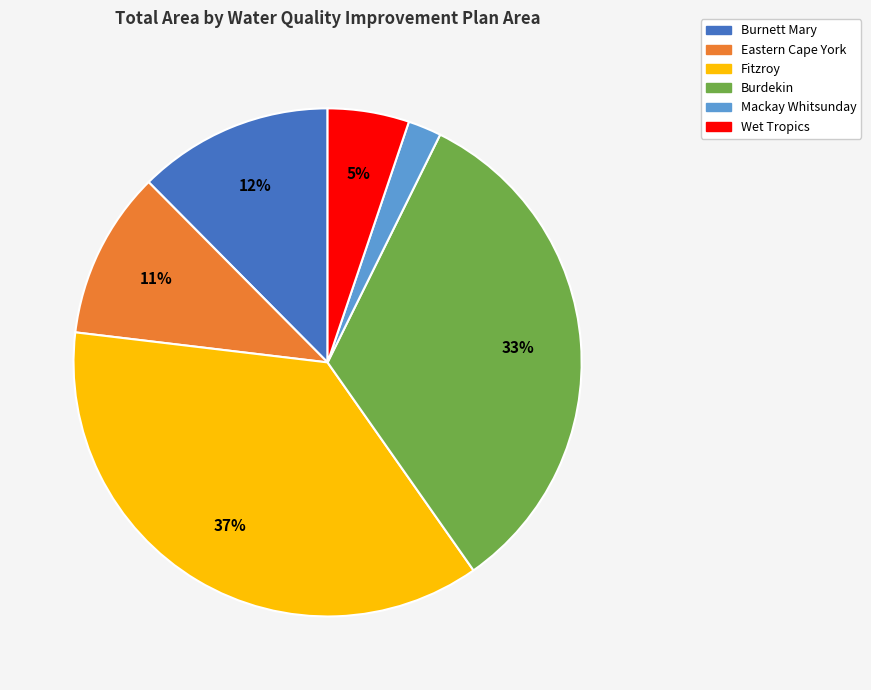

Is it true that Wet Tropics is 1% of the pie?

False